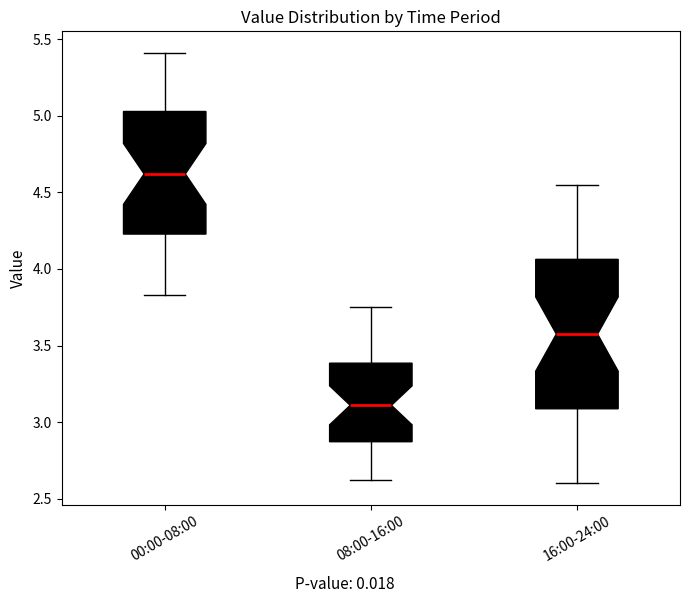

Which box is the tallest, from its lower edge to its upper edge?

16:00-24:00